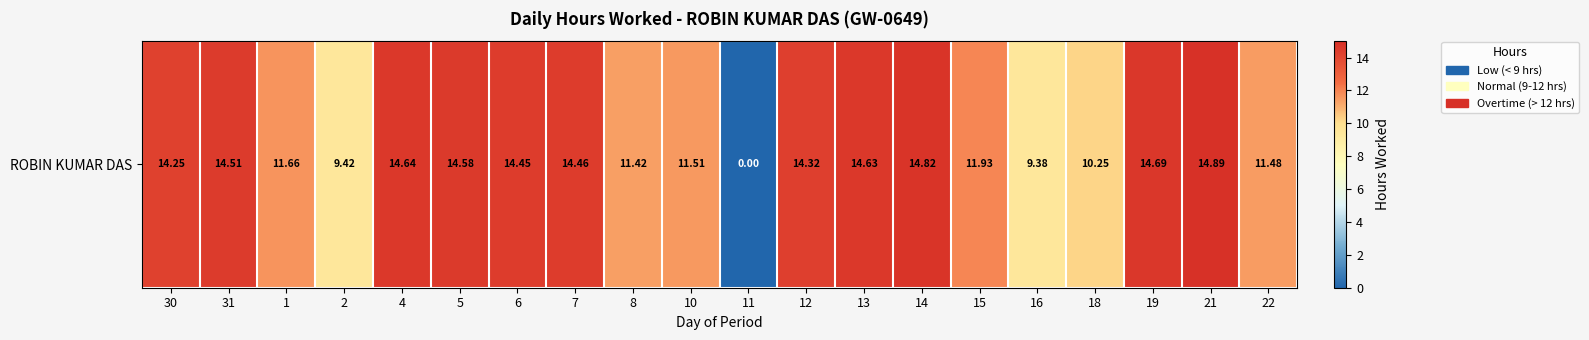

List the labels in order of value, largest first.

21, 14, 19, 4, 13, 5, 31, 7, 6, 12, 30, 15, 1, 10, 22, 8, 18, 2, 16, 11